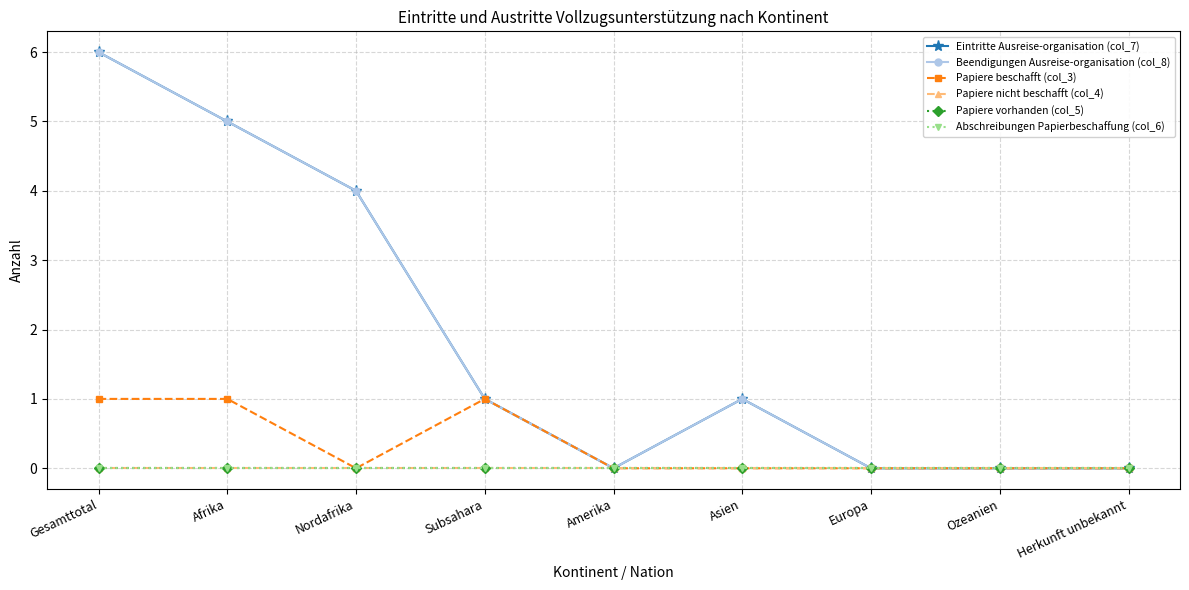

What is the difference between the maximum and minimum values in the Eintritte Ausreise-organisation (col_7) series?

6